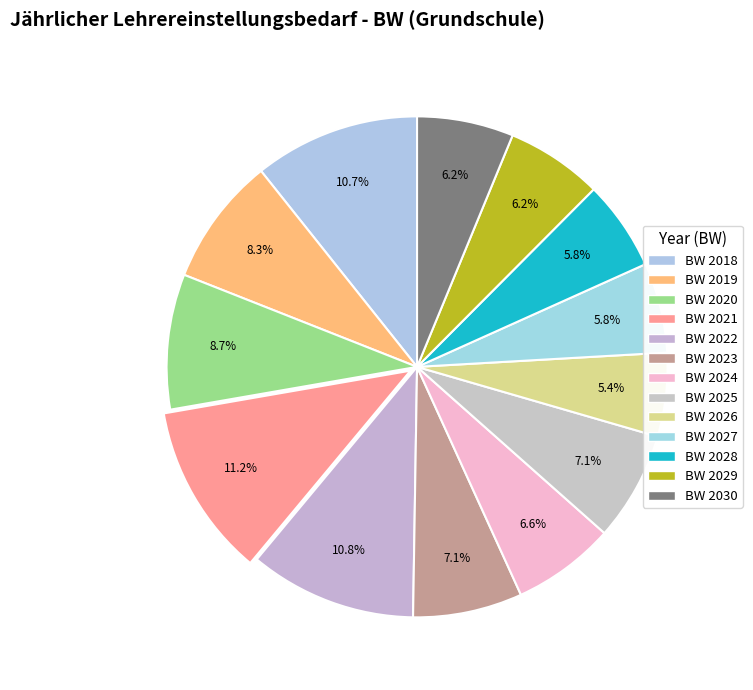

How many slices are in this pie chart?

13